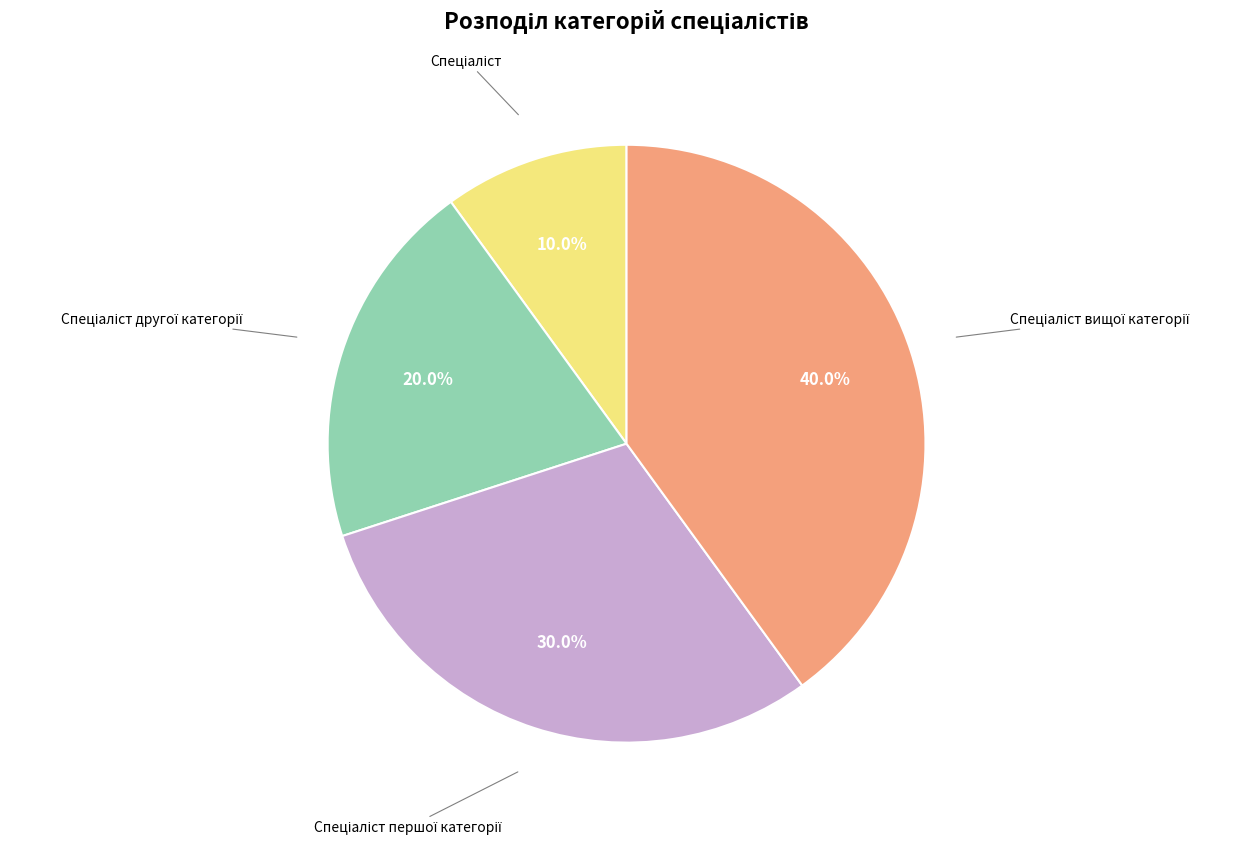

To the nearest percent, what is the average slice percentage?

25%